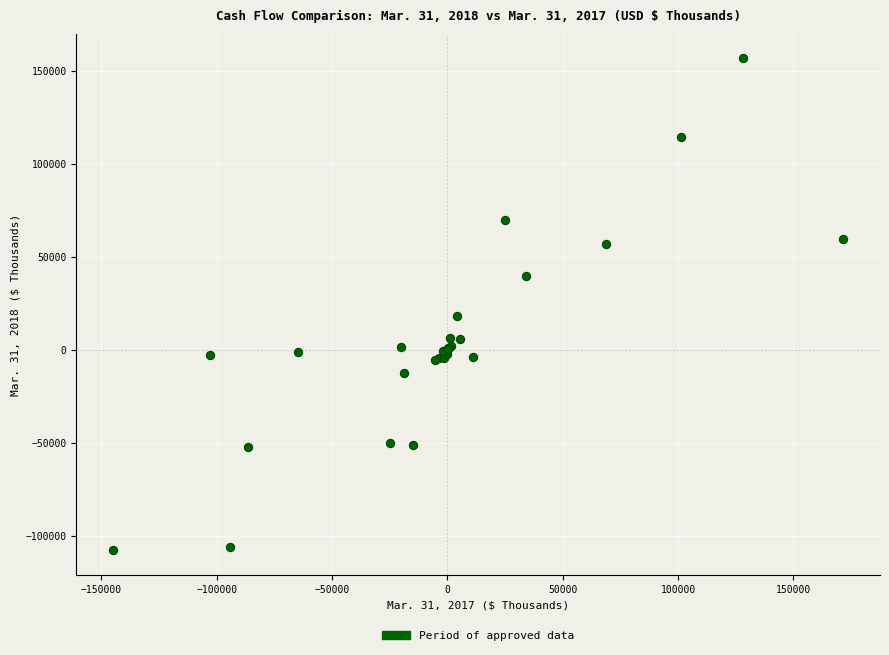

What Y value in the scatter plot is closest to 24489?

18078